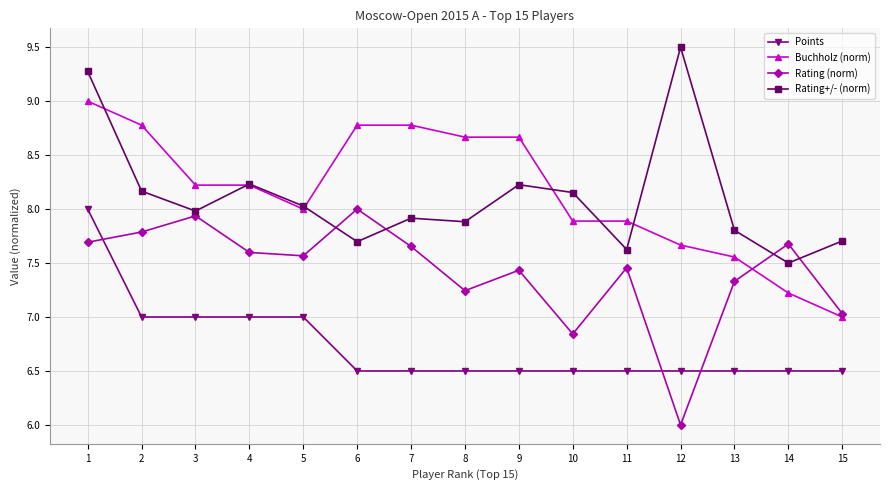

The value of Buchholz (norm) at 15 is 7.0. True or false?

True